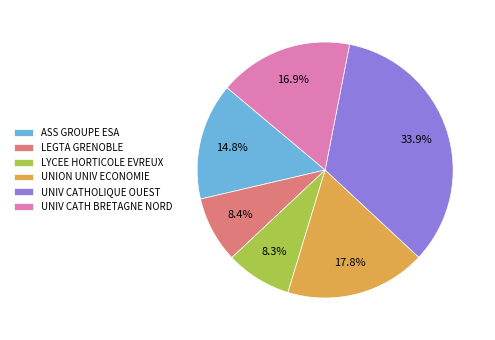

What is the largest slice in the pie chart?

UNIV CATHOLIQUE OUEST